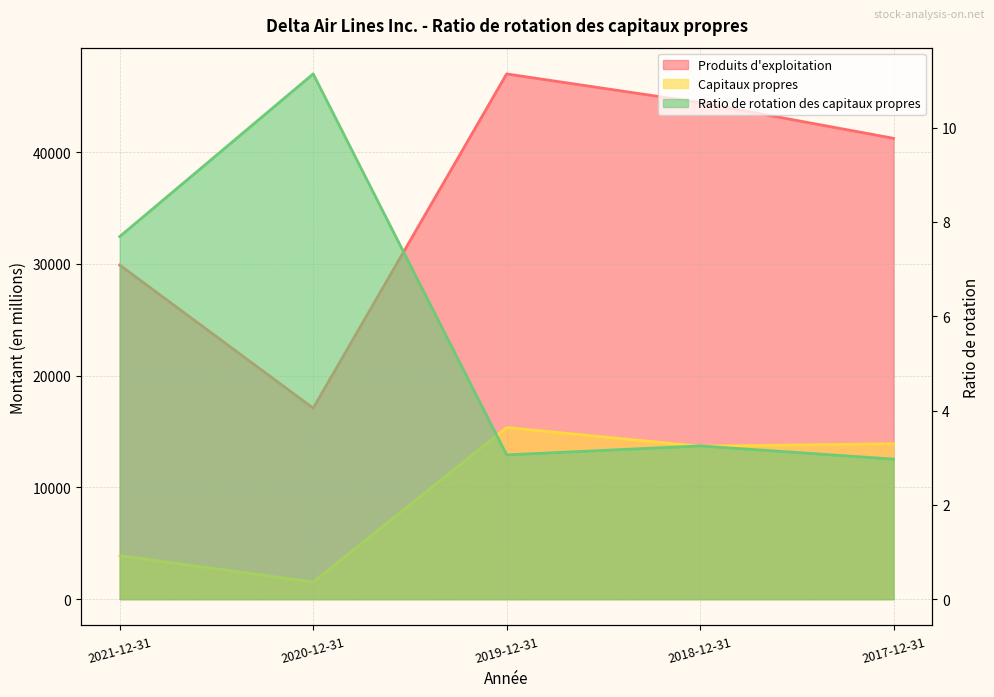

What is the total value across all series at 2020-12-31?

18640.1